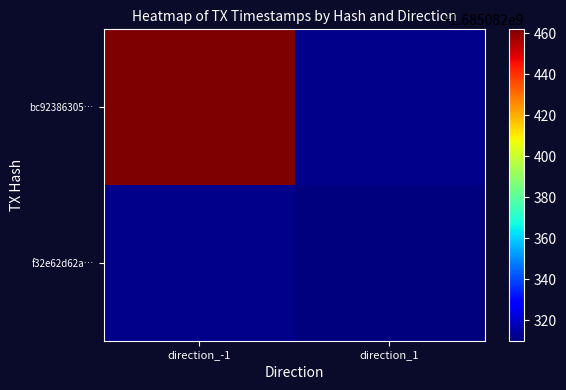

Count the number of data series in this chart.

2